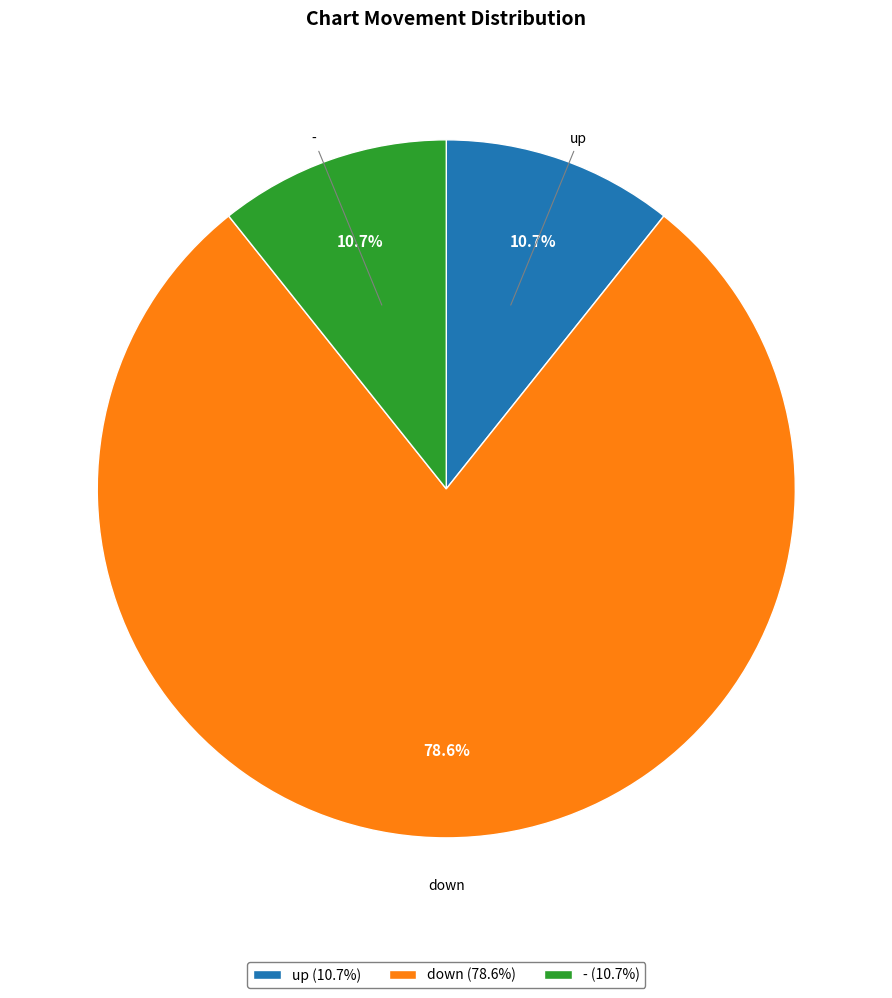

To the nearest percent, what is the average slice percentage?

33%